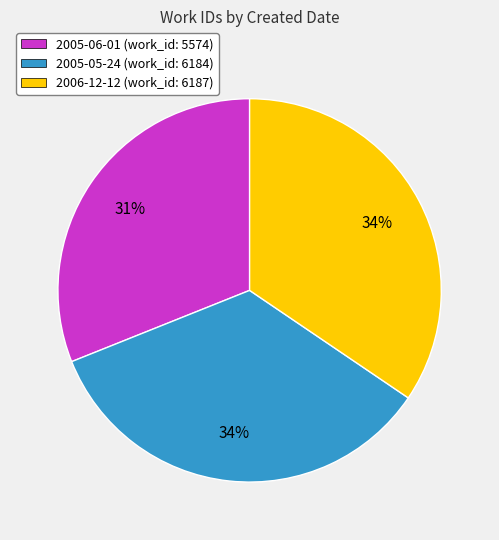

To the nearest percent, what percentage of the pie is 2005-06-01?

31%